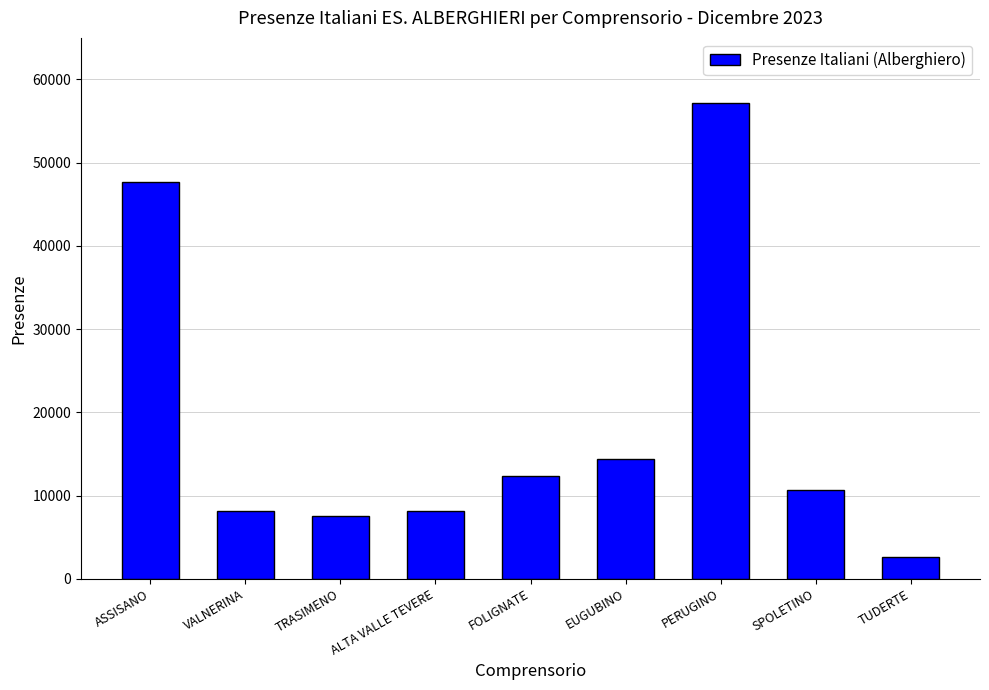

What is the smallest value displayed?

2651